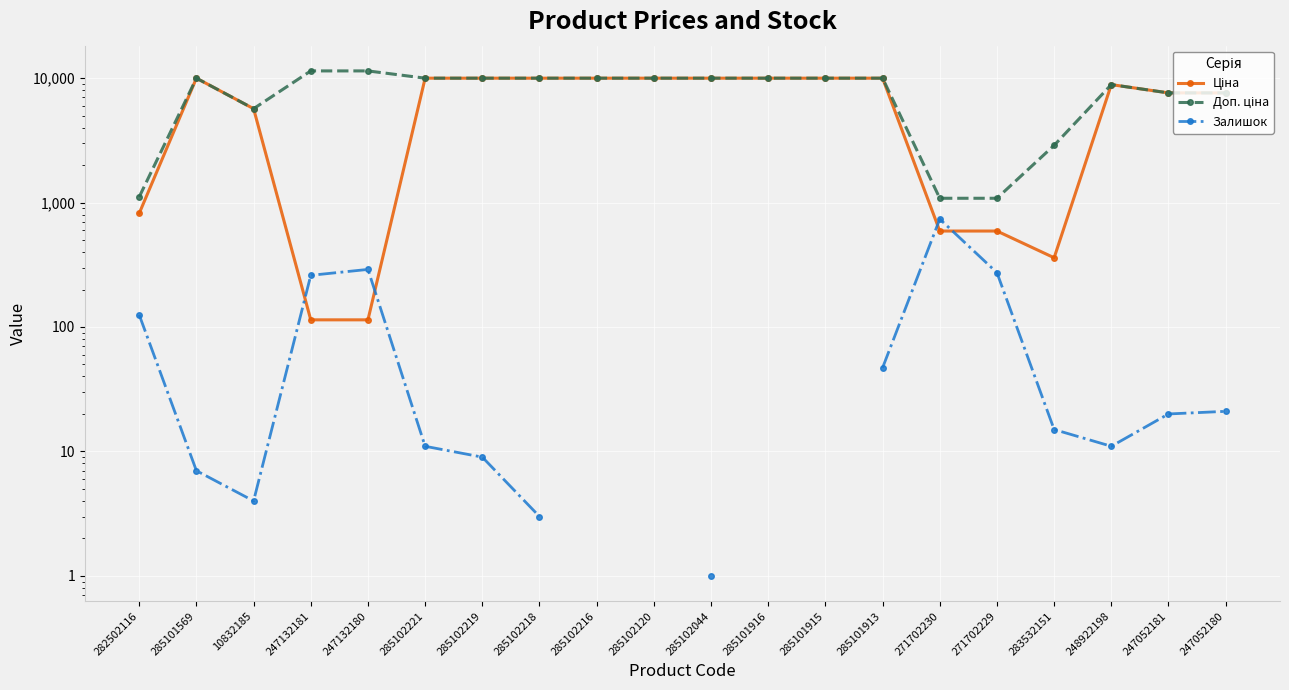

Which category has the lowest value in the Залишок series?

285102044